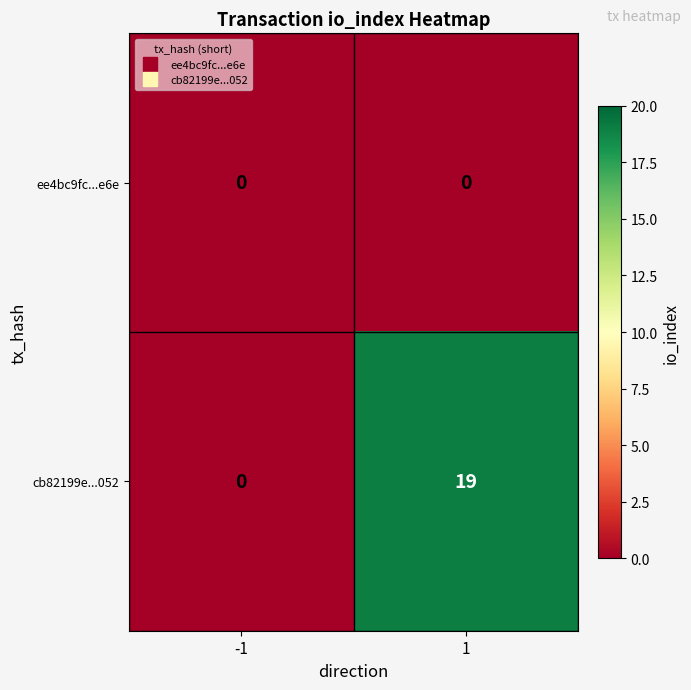

Which series has the largest total across all categories?

cb82199e...052